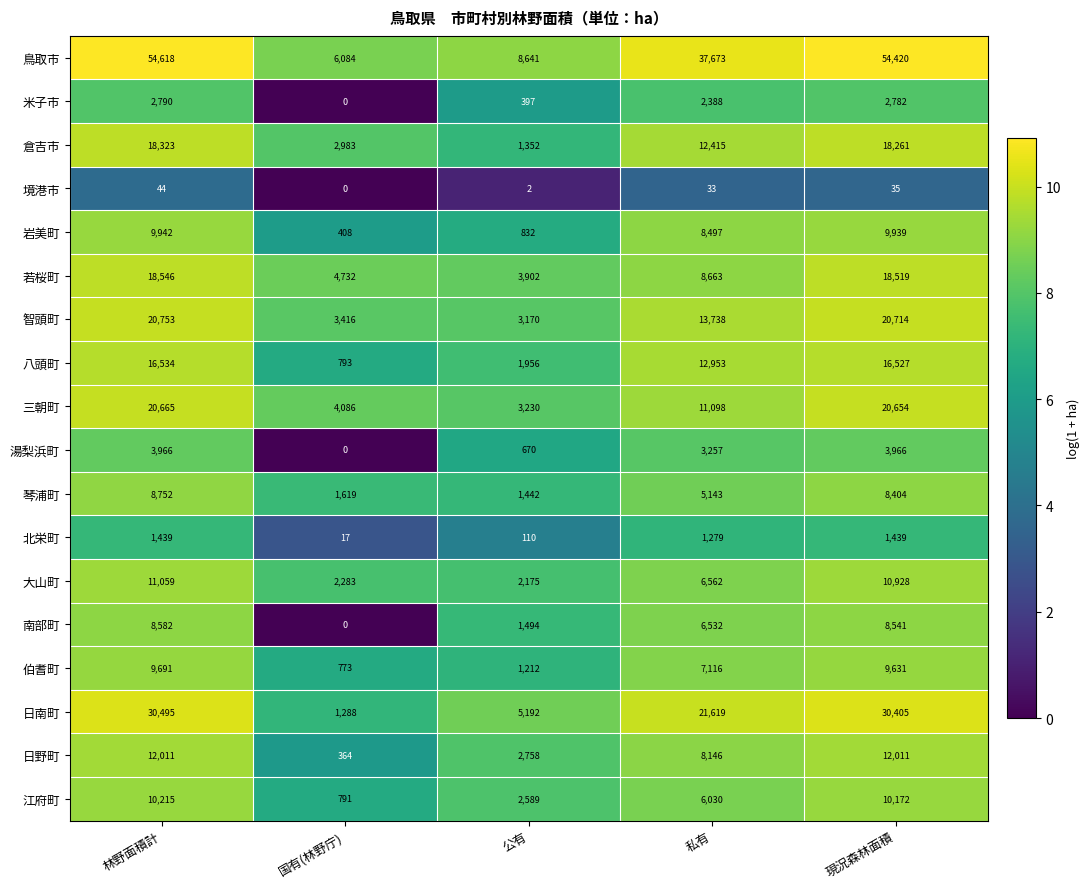

Is it true that 湯梨浜町 equals 3966 at 現況森林面積?

True